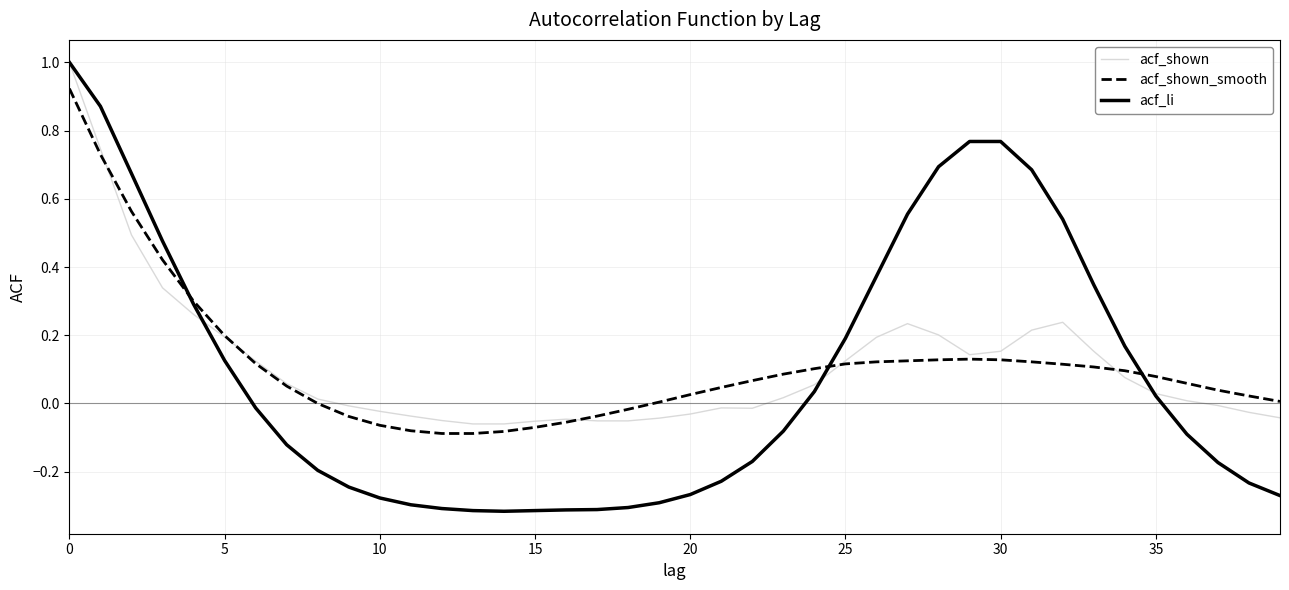

What are all the series names shown in the legend?

acf_shown, acf_shown_smooth, acf_li